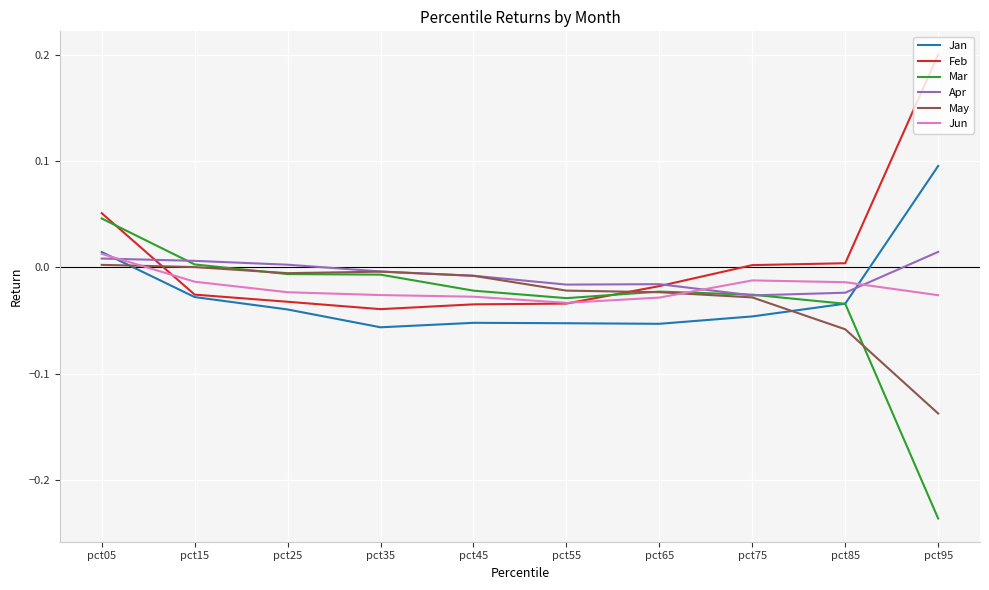

At which category is the sum across all series the highest?

pct05